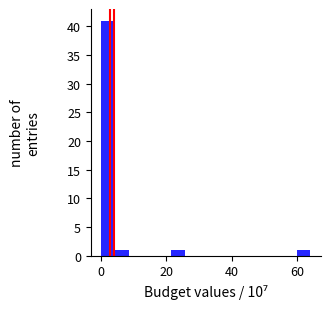

Read against the x-axis, roughly where is the centre of the tallest bar?

2